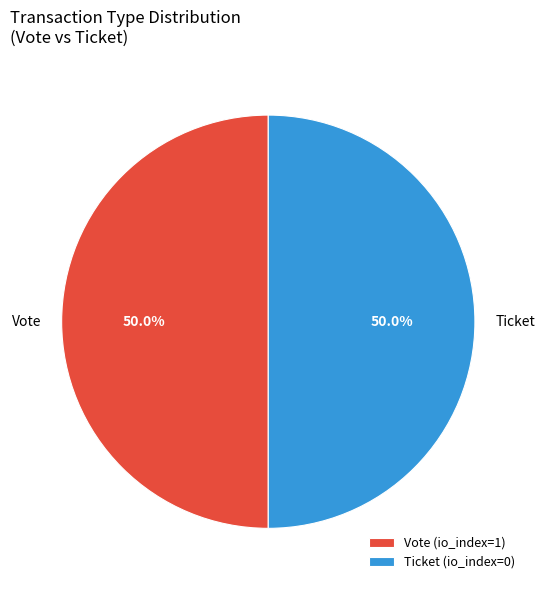

Approximately how many times larger is the value at Vote compared to Ticket?

1.0